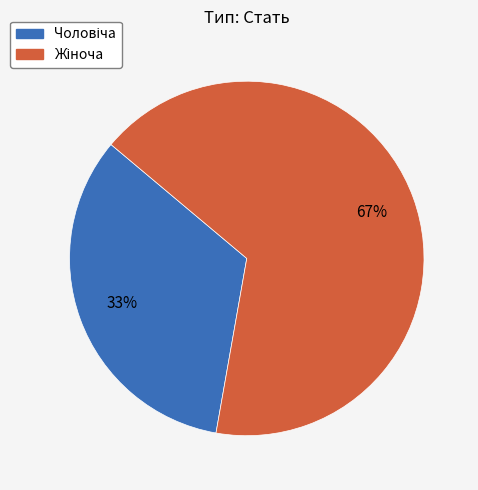

To the nearest percent, what is the average slice percentage?

50%